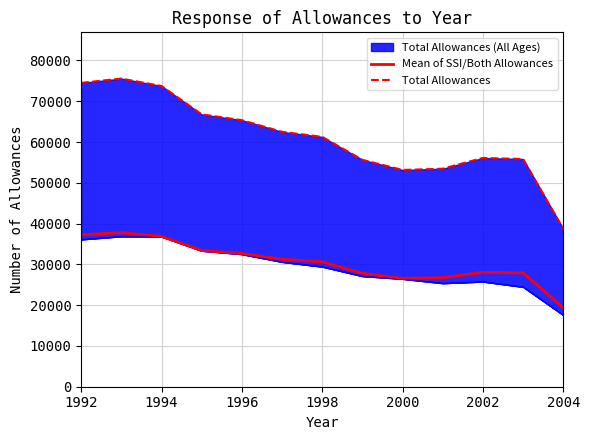

At which label does Mean of SSI/Both Allowances first exceed 30633?

1992